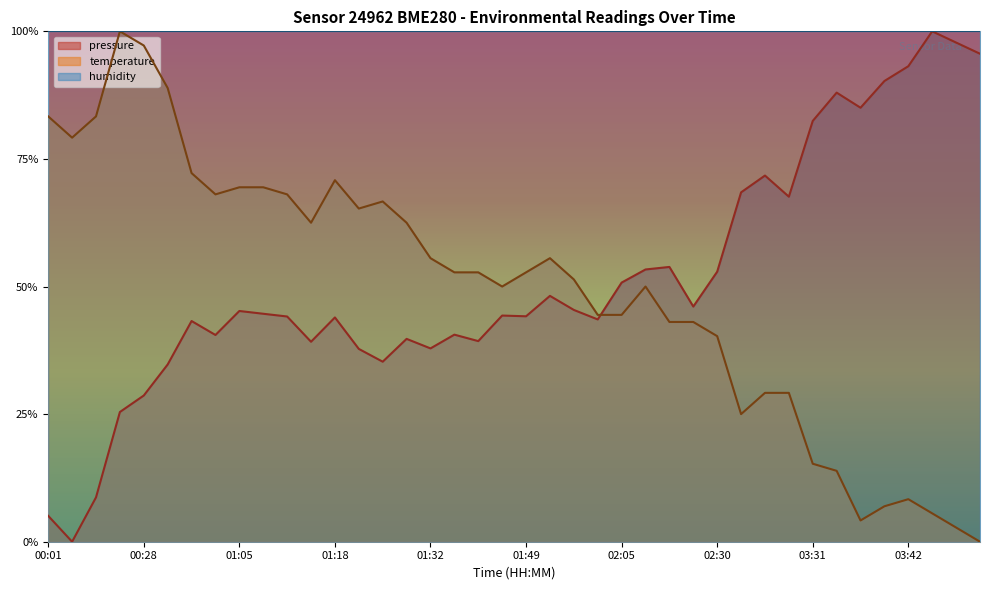

After their last crossing, which series has the higher values: temperature or pressure?

pressure